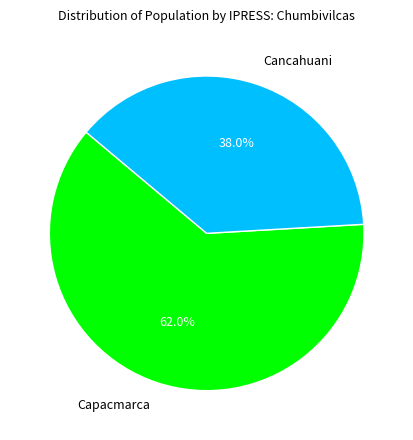

Which slice represents more than half of the pie?

Capacmarca